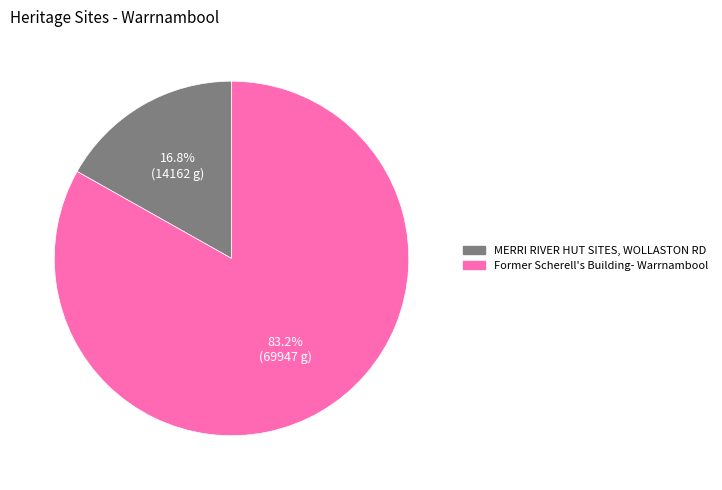

How many segments does this pie chart have?

2